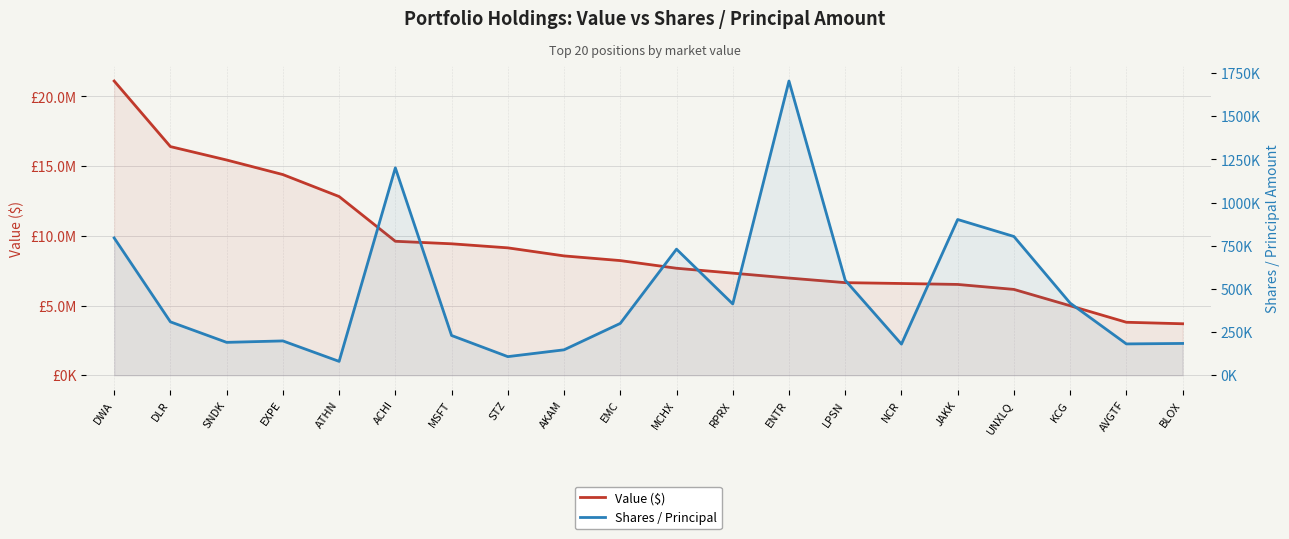

Reading right to left, transcribe all the data shown in this chart.

Value ($): BLOX=3690000	AVGTF=3798000	KCG=4982000	UNXLQ=6155000	JAKK=6512000	NCR=6579000	LPSN=6640000	ENTR=6970000	RPRX=7322000	MCHX=7673000	EMC=8223000	AKAM=8559000	STZ=9137000	MSFT=9428000	ACHI=9609000	ATHN=12819000	EXPE=14395000	SNDK=15440000	DLR=16402000	DWA=21107000
Shares / Principal: BLOX=183926	AVGTF=181198	KCG=417643	UNXLQ=803569	JAKK=901968	NCR=180000	LPSN=550083	ENTR=1704159	RPRX=412726	MCHX=730075	EMC=300000	AKAM=147037	STZ=107527	MSFT=230000	ACHI=1201145	ATHN=80000	EXPE=198551	SNDK=190172	DLR=309000	DWA=795000